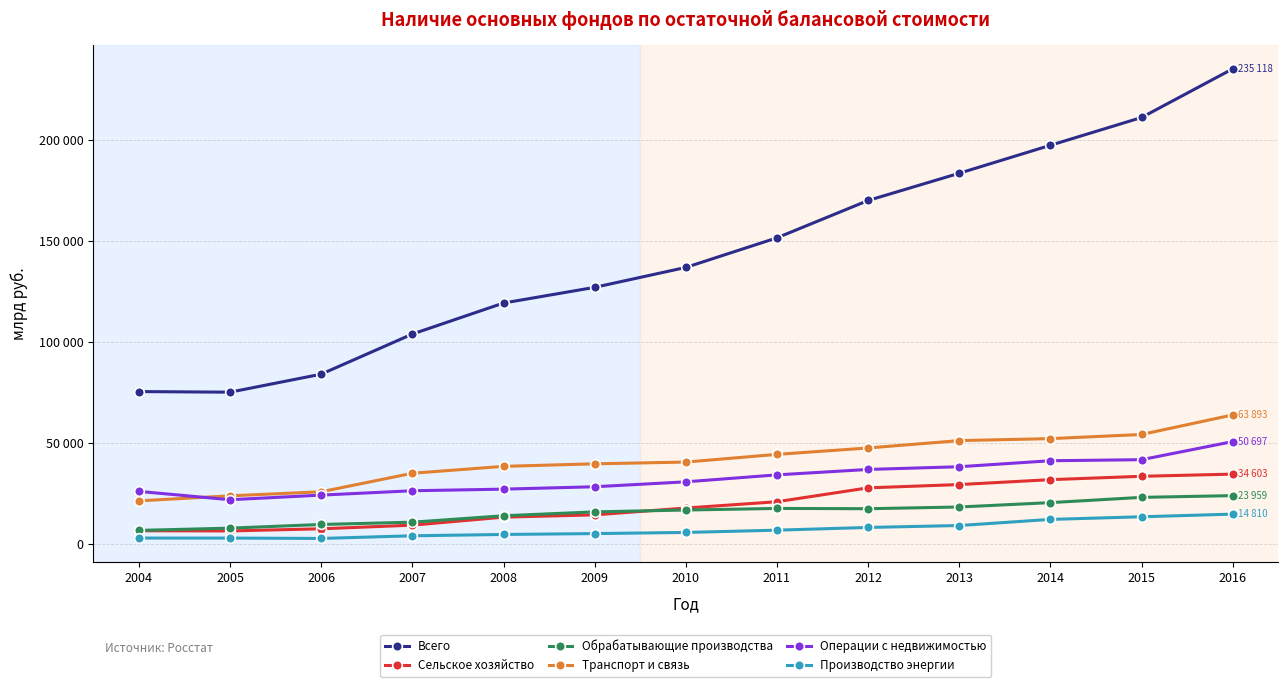

At which category does Операции с недвижимостью reach its first local valley?

2005